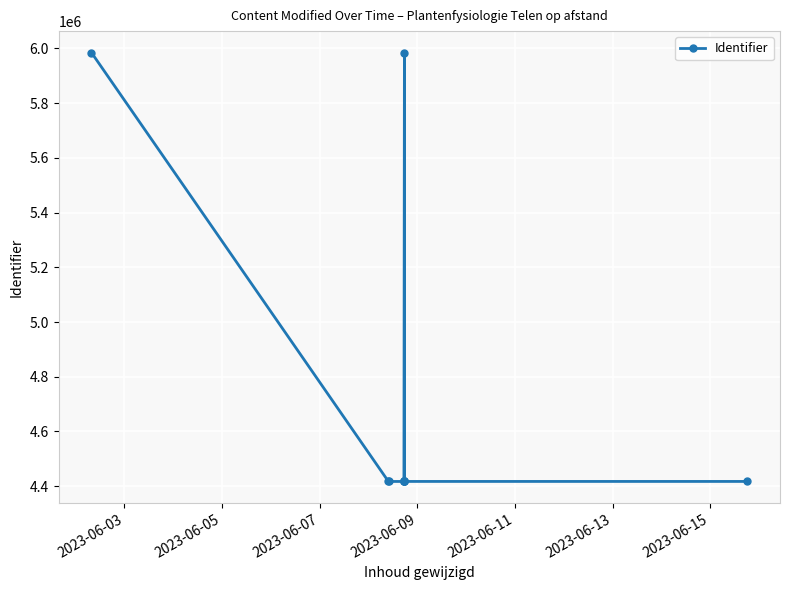

What is the ratio of the value at 2023-06-09 to the value at 2023-06-03?

0.7